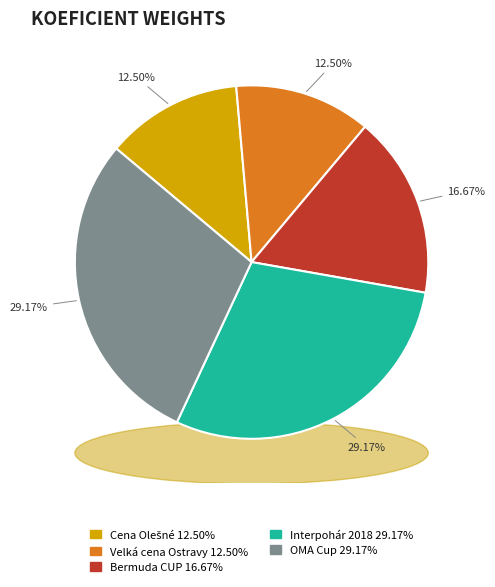

To the nearest percent, what is the average slice percentage?

20%